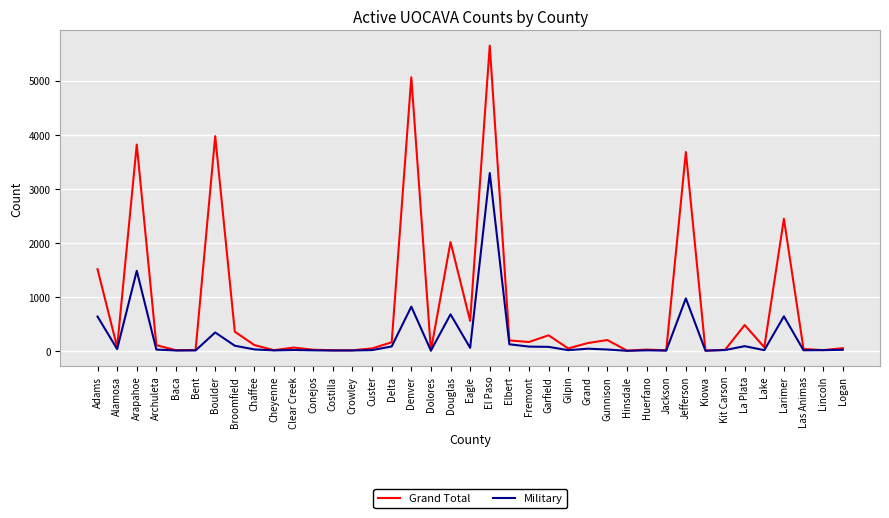

What is the spread (max minus min) of values at Arapahoe?

2335